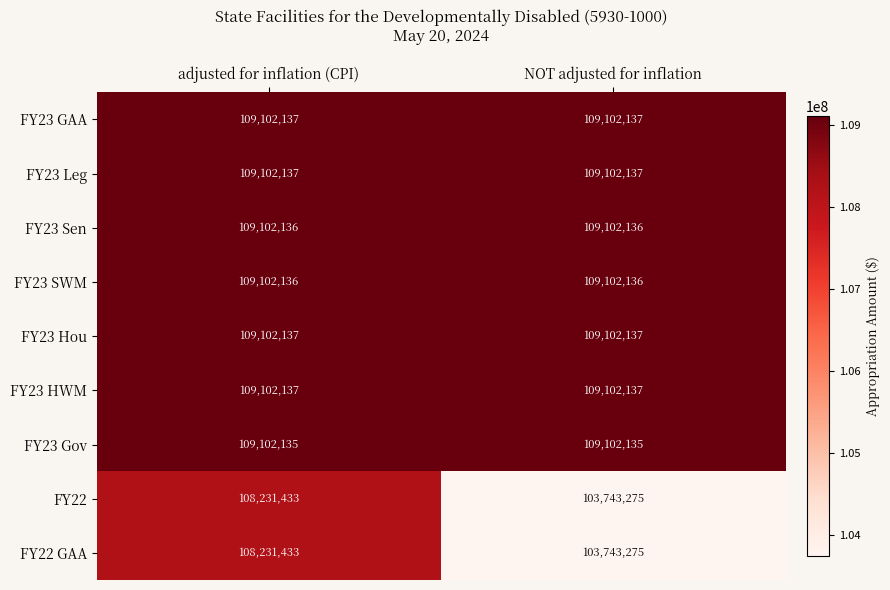

Reading left to right, what are all the values shown in this chart?

FY23 GAA: 109102137	109102137
FY23 Leg: 109102137	109102137
FY23 Sen: 109102136	109102136
FY23 SWM: 109102136	109102136
FY23 Hou: 109102137	109102137
FY23 HWM: 109102137	109102137
FY23 Gov: 109102135	109102135
FY22: 108231433	103743275
FY22 GAA: 108231433	103743275